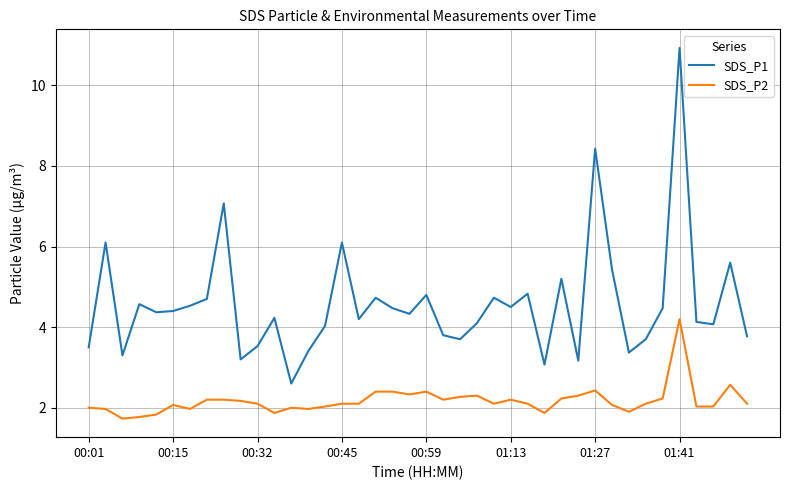

Which series has the largest range (max minus min)?

SDS_P1